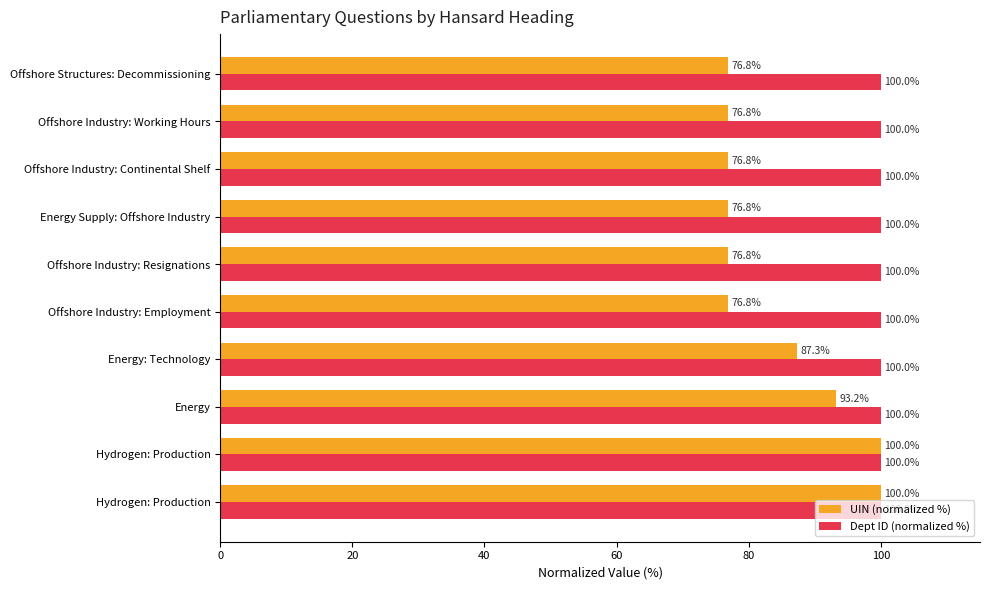

What are all the series names shown in the legend?

UIN (normalized %), Dept ID (normalized %)